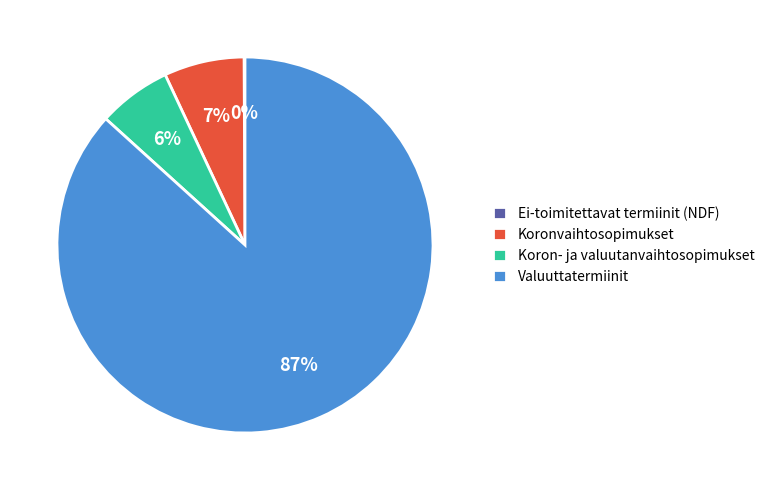

Is it true that Koronvaihtosopimukset is 13% of the pie?

False